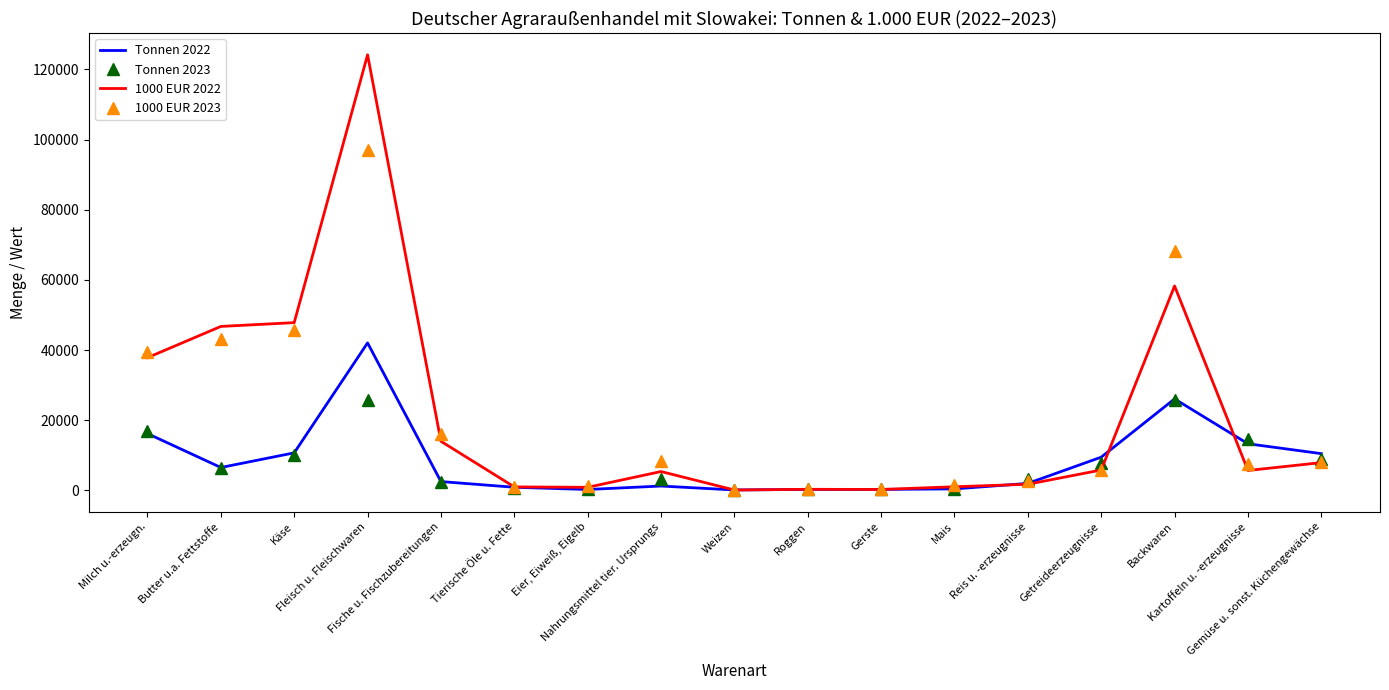

Is the value of 1000 EUR 2022 at Gemüse u. sonst. Küchengewächse greater than the value of Tonnen 2022 at Reis u. -erzeugnisse?

Yes